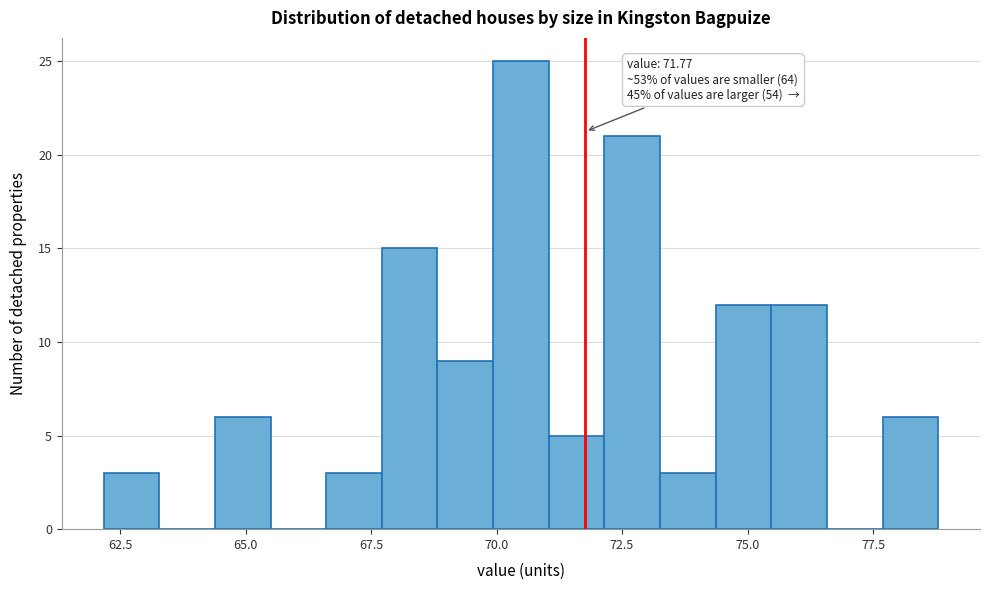

Around what value on the x-axis is the tallest bar? Give the approximate position of its centre, as read against the axis.

70.5